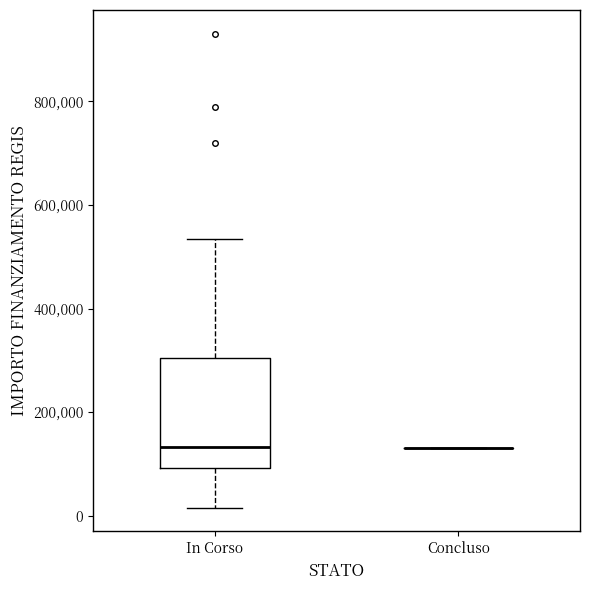

Where does the upper whisker of the box for In Corso end on the y-axis? The values are not printed on the chart, so give them approximately, as read against the axis.

540000